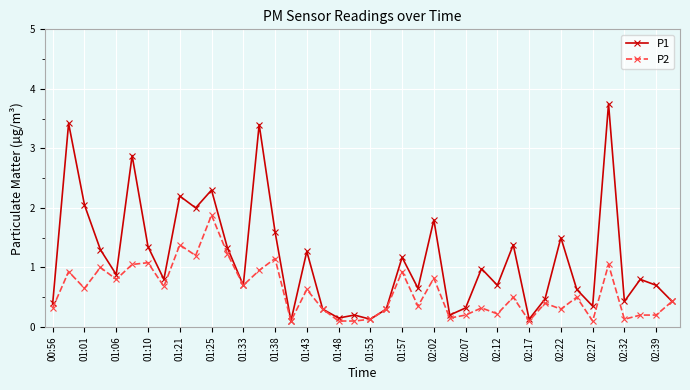

What are all the series names shown in the legend?

P1, P2